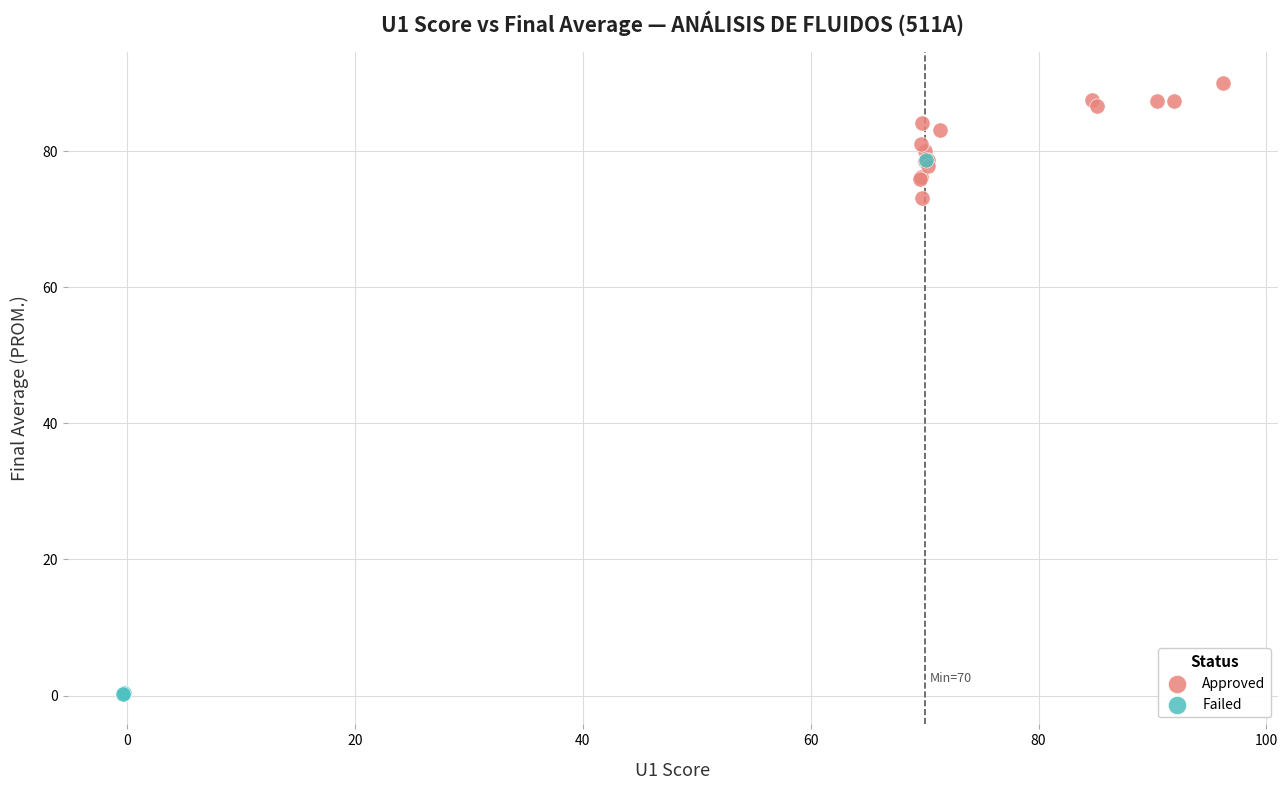

Which series contains the highest Y value?

Approved